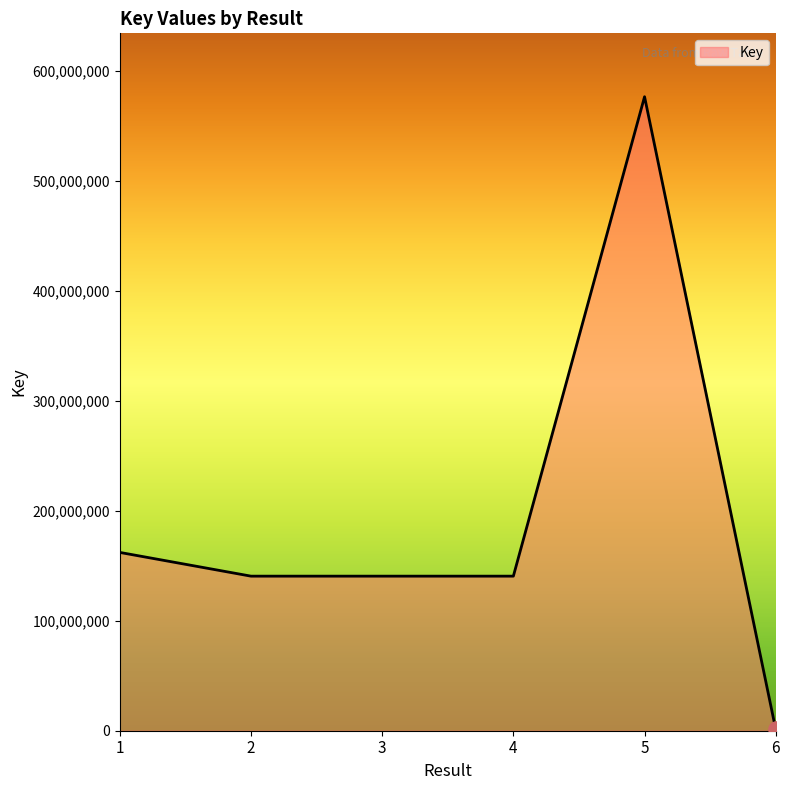

What is the ratio of the value at 4 to the value at 2?

1.0